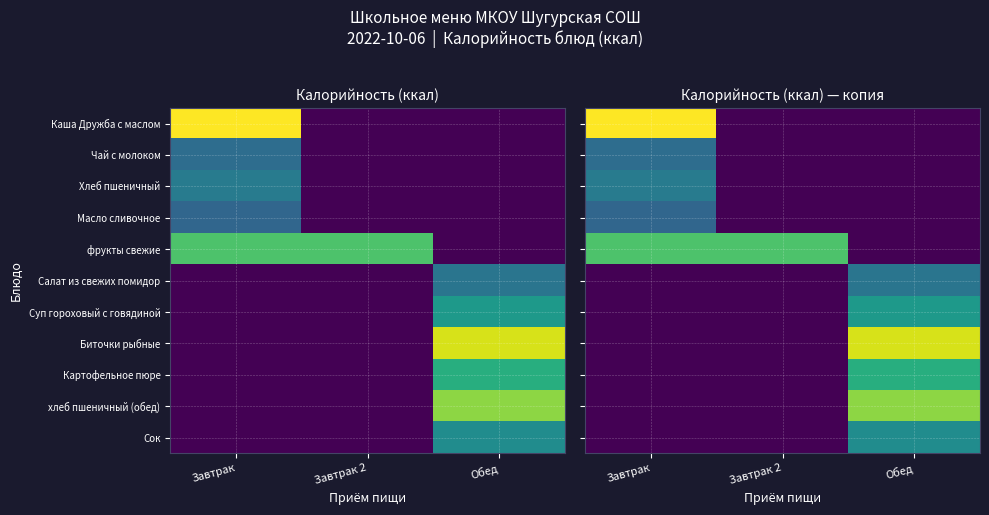

List the series in order of their peak value, lowest first.

Масло сливочное, Чай с молоком, Салат из свежих помидор, Хлеб пшеничный, Сок, Суп гороховый с говядиной, Картофельное пюре, фрукты свежие, хлеб пшеничный (обед), Биточки рыбные, Каша Дружба с маслом